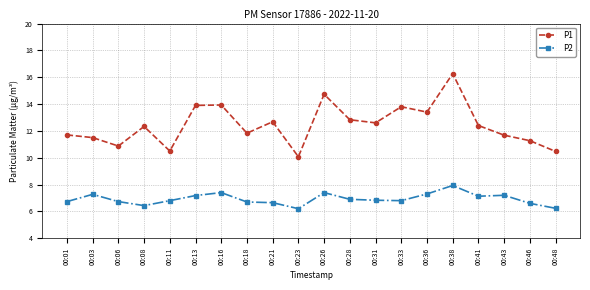

What is the difference between the maximum and minimum values in the P1 series?

6.2